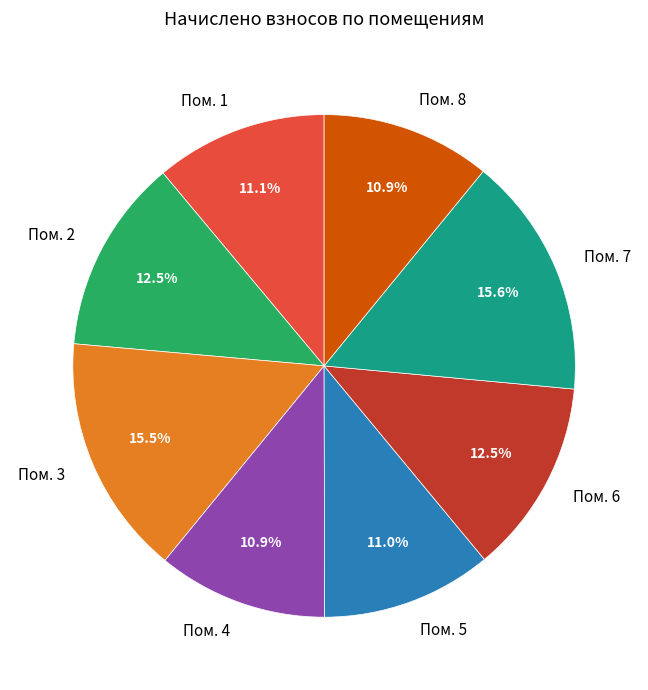

Approximately how many times larger is the value at Пом. 8 compared to Пом. 6?

0.9